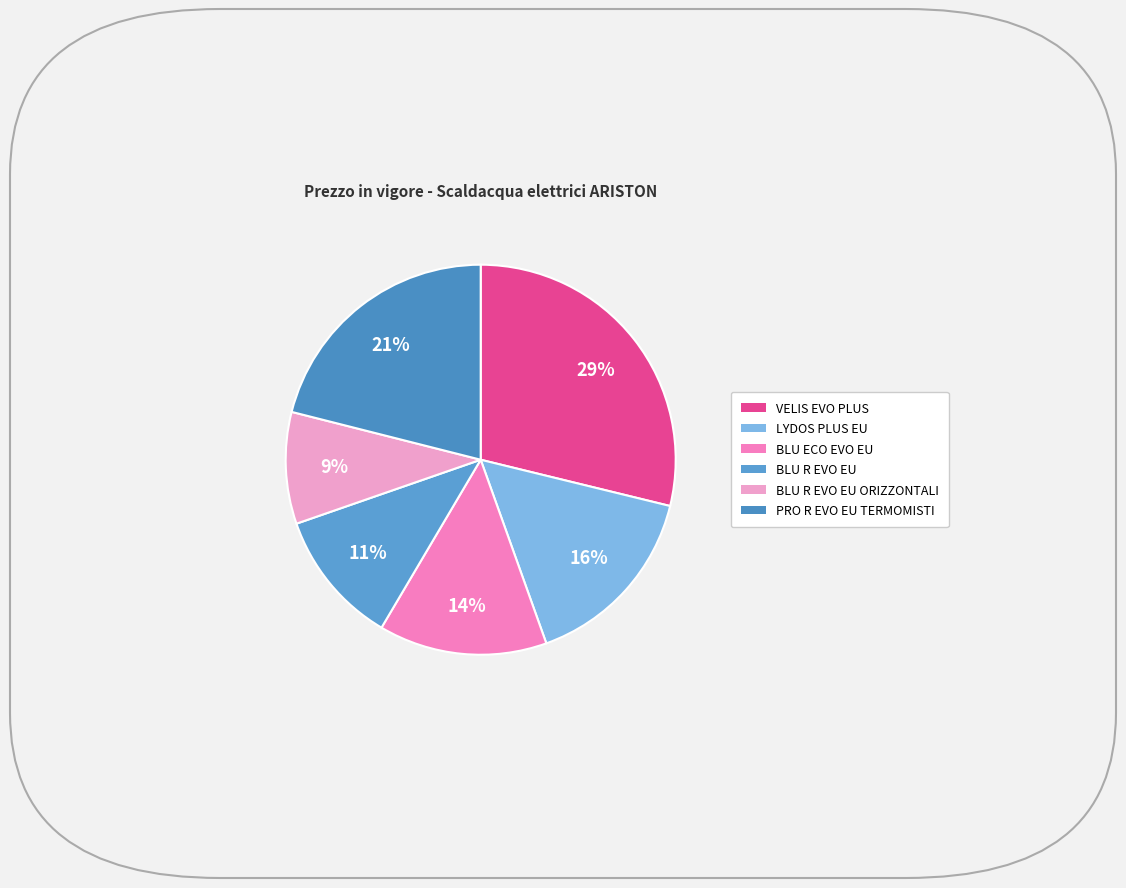

How many segments does this pie chart have?

6